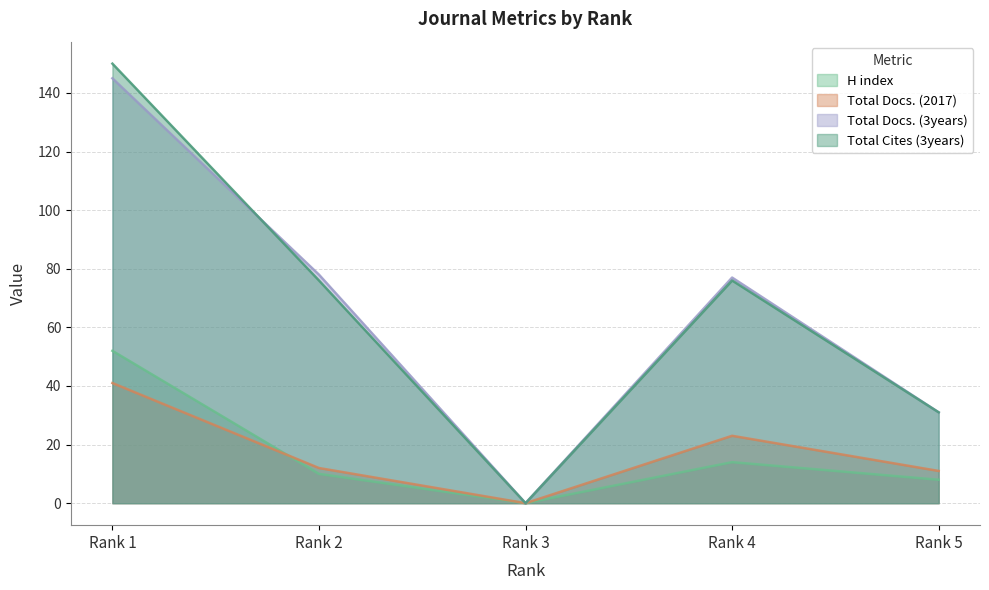

Which series has the largest range (max minus min)?

Total Cites (3years)